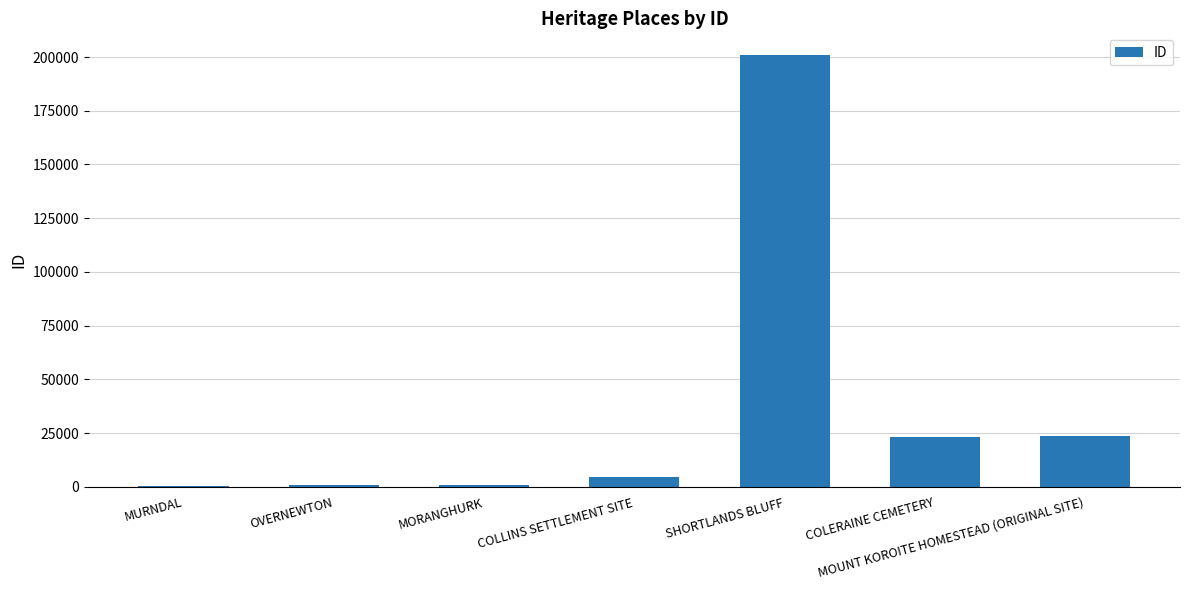

Where is the data nearest to the value 100768?

MOUNT KOROITE HOMESTEAD (ORIGINAL SITE)